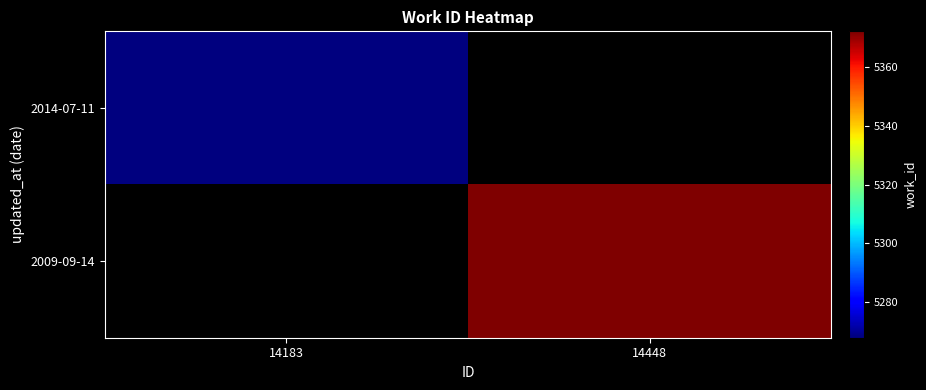

Rank the categories by 2009-09-14 value from highest to lowest.

14183, 14448